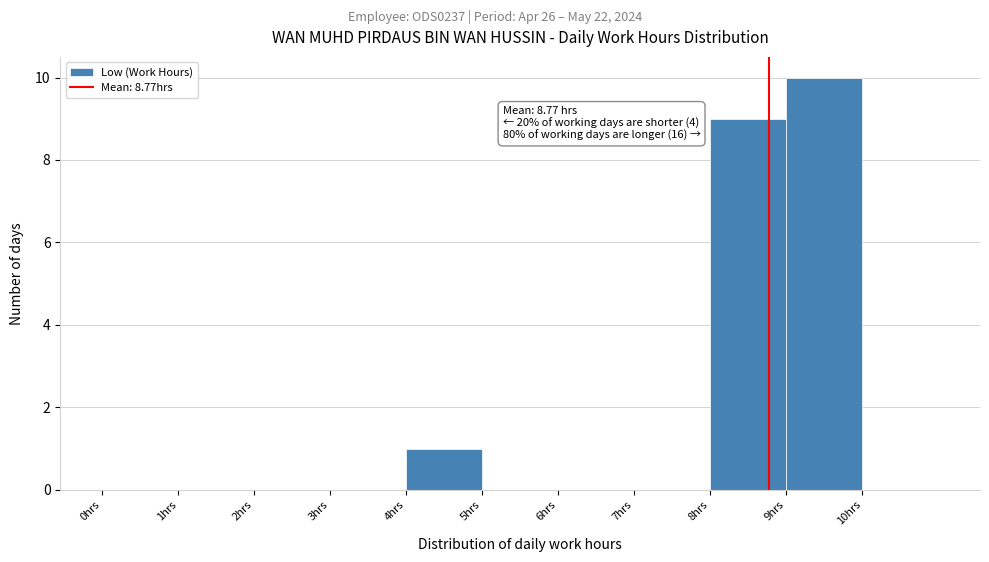

Which range on the x-axis has the tallest bar?

9 to 10